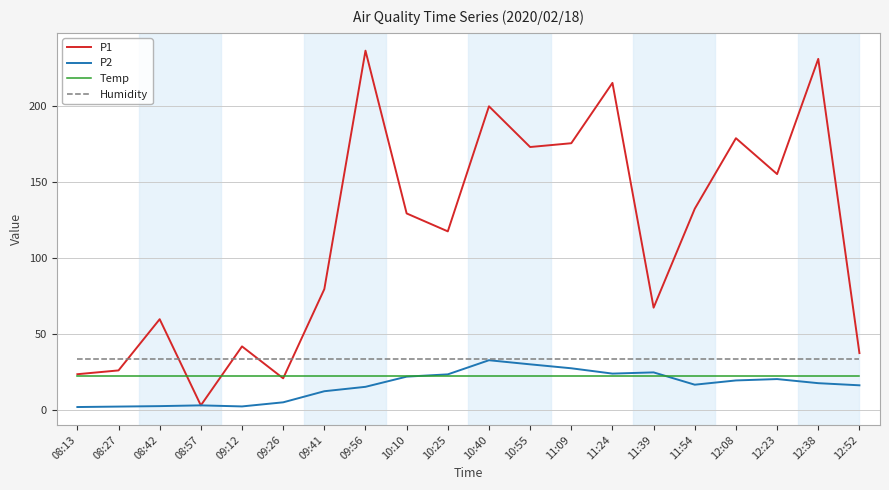

What is the difference between the maximum and minimum values in the P2 series?

30.8